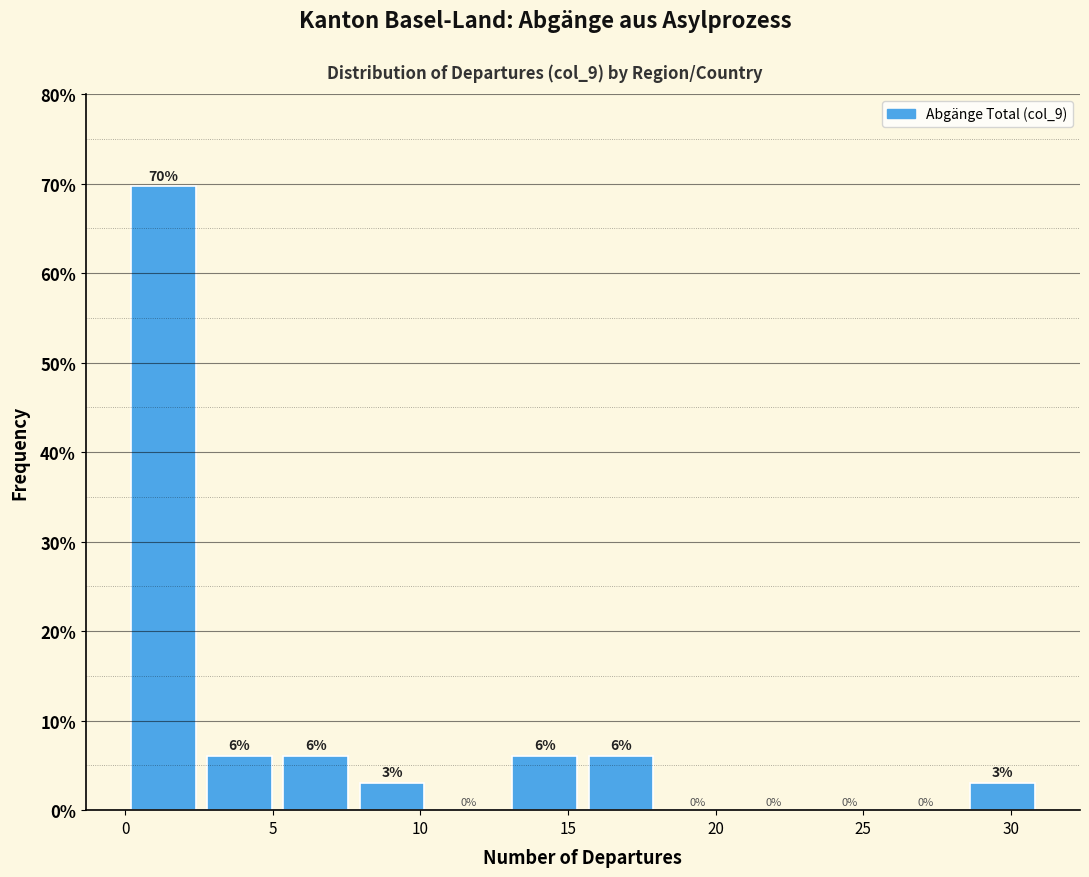

Which range on the x-axis has the tallest bar?

0.0 to 2.5